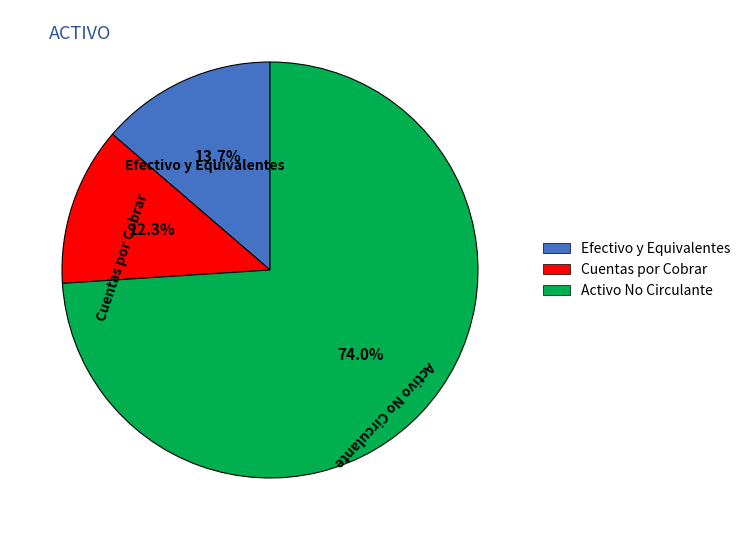

Count the number of slices in the pie.

3